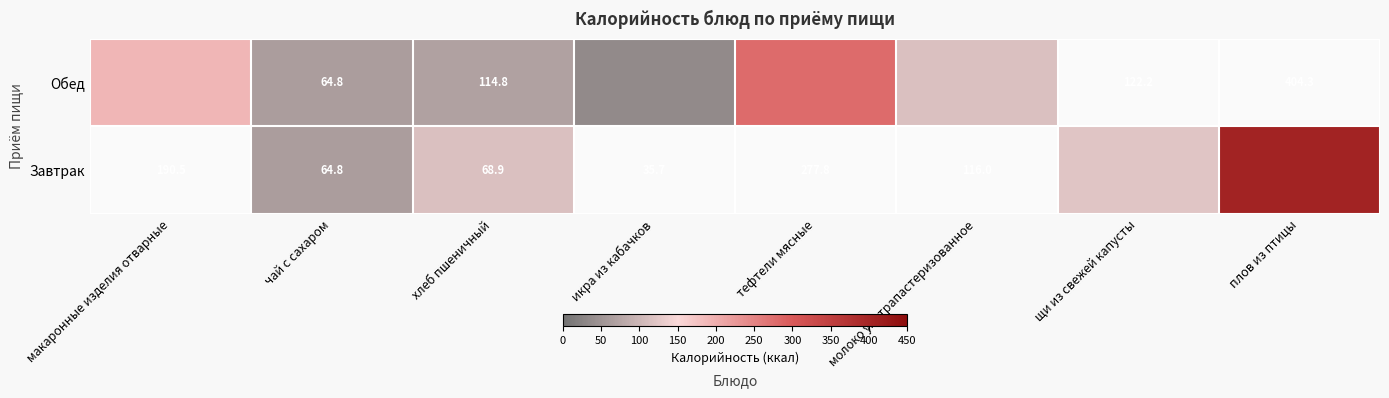

The Завтрак series shows 122.2 at щи из свежей капусты. True or false?

True